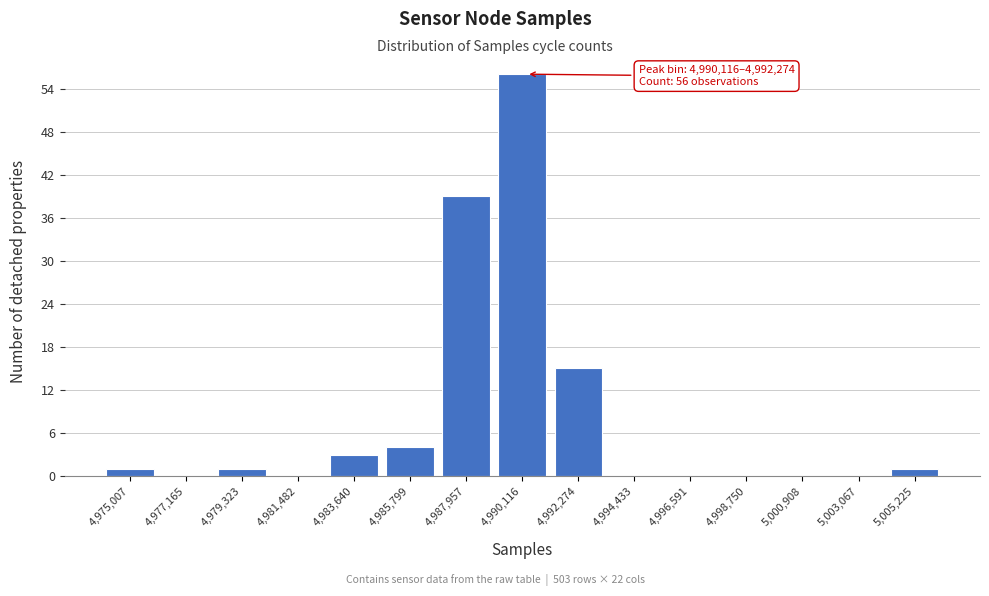

Reading right to left, list all the values displayed in this chart.

5,005,225=1	5,003,067=0	5,000,908=0	4,998,750=0	4,996,591=0	4,994,433=0	4,992,274=15	4,990,116=56	4,987,957=39	4,985,799=4	4,983,640=3	4,981,482=0	4,979,323=1	4,977,165=0	4,975,007=1